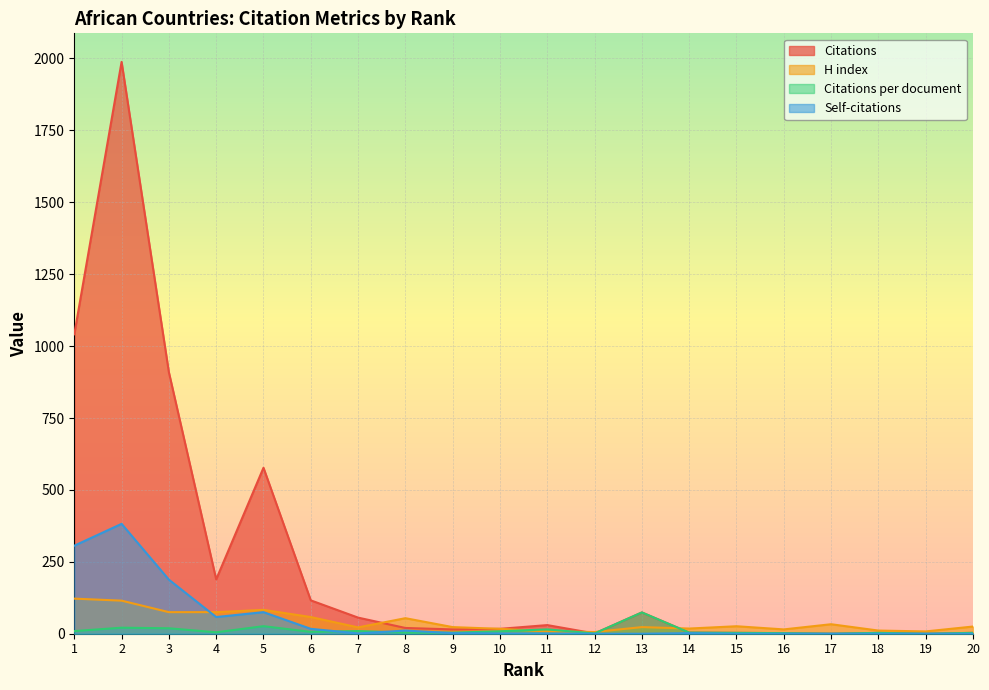

At which label does H index first exceed 25?

1